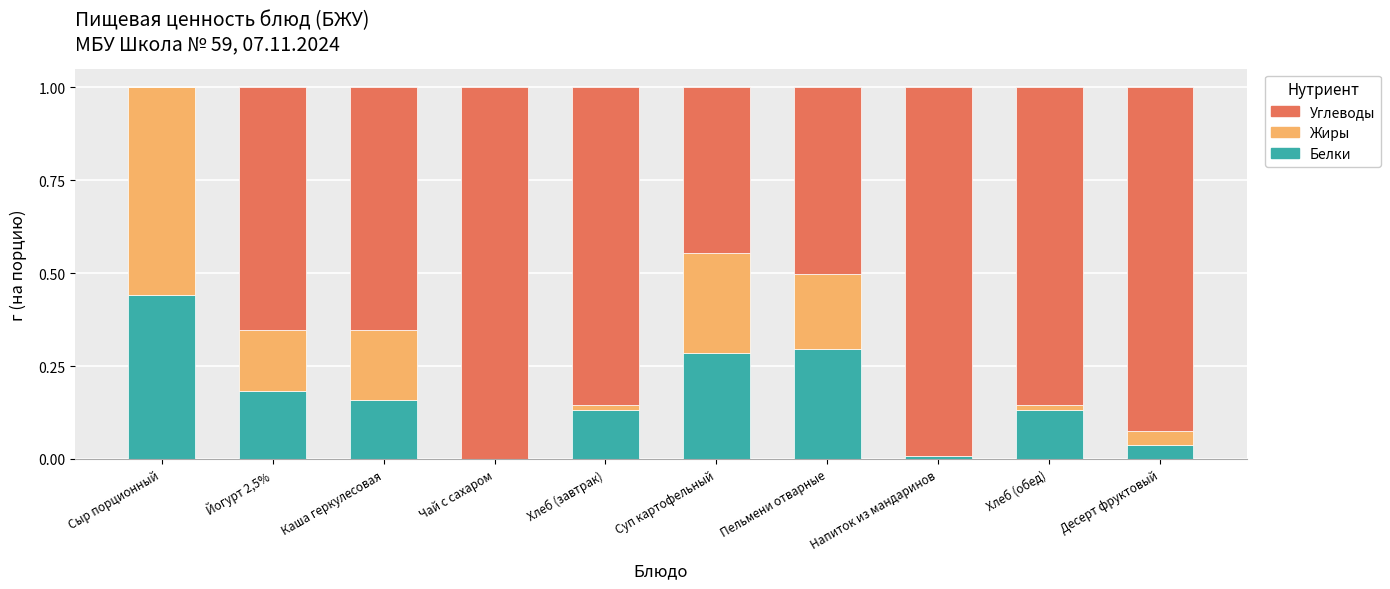

What is the total value across all series at Десерт фруктовый?

1.0